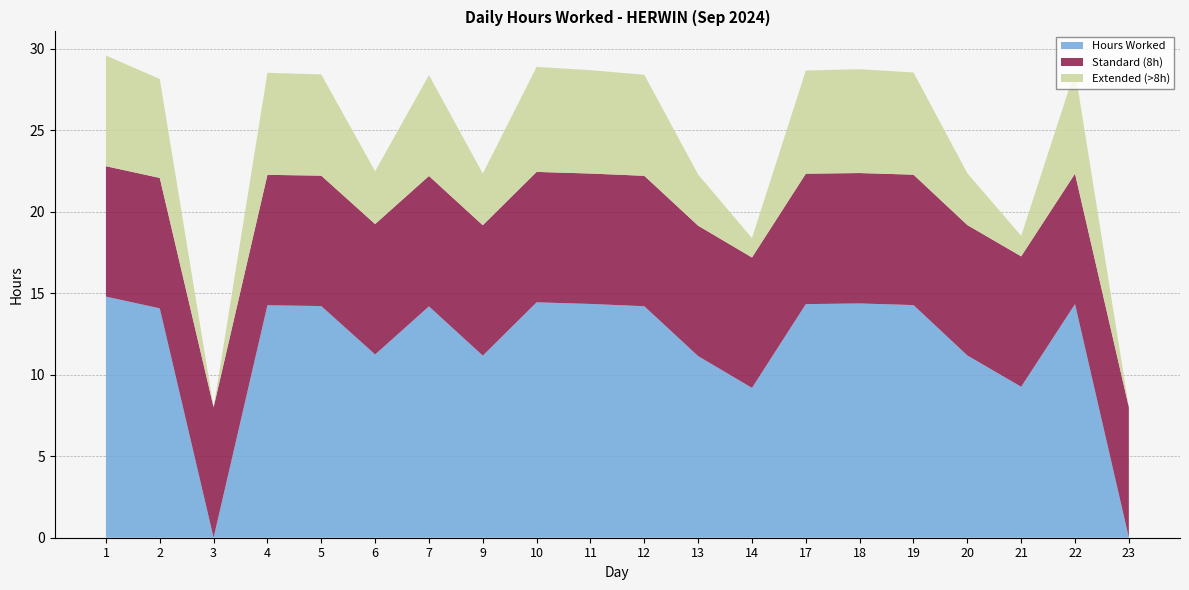

Reading left to right, what are all the values shown in this chart?

Hours Worked: 1=14.8	2=14.1	3=0.0	4=14.3	5=14.2	6=11.2	7=14.2	9=11.2	10=14.4	11=14.3	12=14.2	13=11.1	14=9.2	17=14.3	18=14.4	19=14.3	20=11.2	21=9.3	22=14.3	23=0.0
Standard (8h): 1=8.0	2=8.0	3=8.0	4=8.0	5=8.0	6=8.0	7=8.0	9=8.0	10=8.0	11=8.0	12=8.0	13=8.0	14=8.0	17=8.0	18=8.0	19=8.0	20=8.0	21=8.0	22=8.0	23=8.0
Extended (>8h): 1=6.8	2=6.1	3=0.0	4=6.3	5=6.2	6=3.2	7=6.2	9=3.2	10=6.4	11=6.3	12=6.2	13=3.1	14=1.2	17=6.3	18=6.4	19=6.3	20=3.2	21=1.3	22=6.3	23=0.0